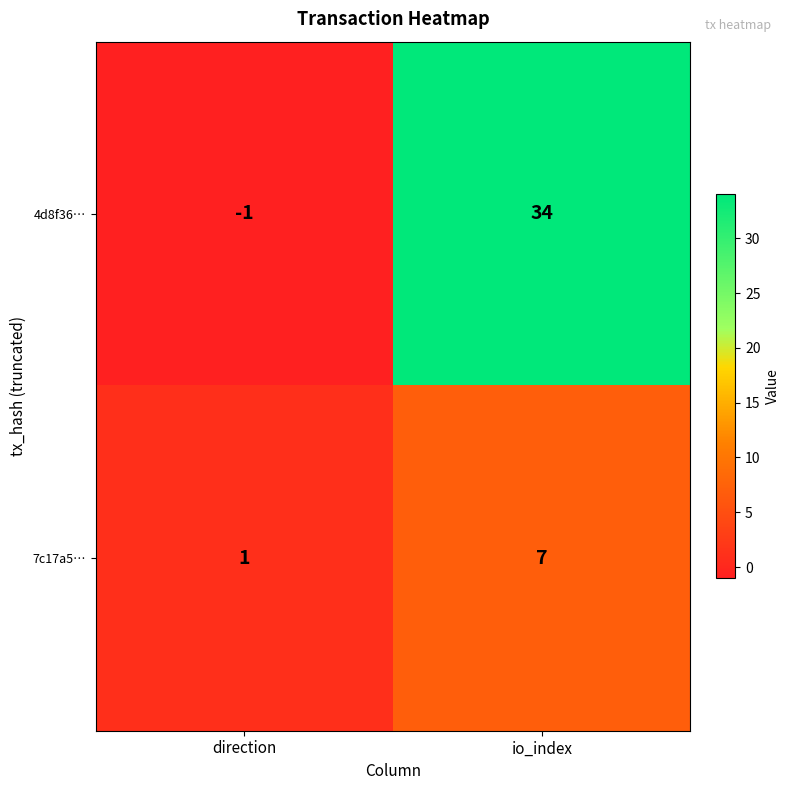

At io_index, list the series in order from smallest to largest.

7c17a5…, 4d8f36…